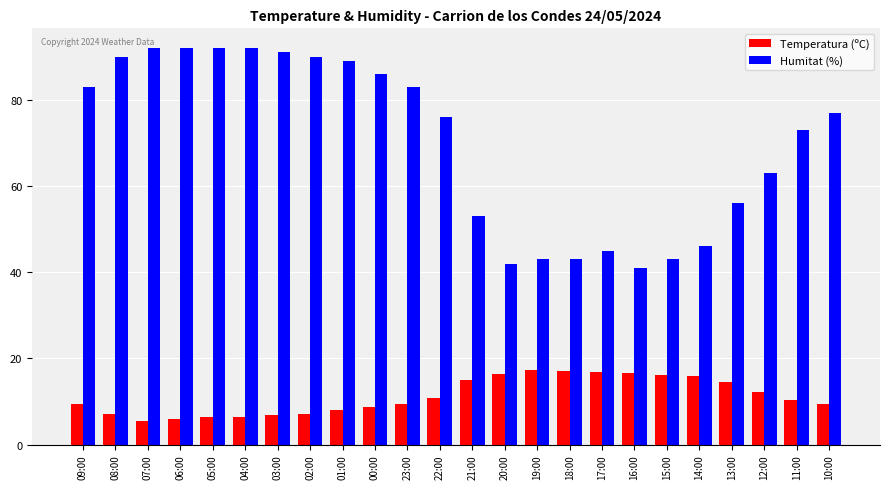

Rank the series by their average value, from highest to lowest.

Humitat (%), Temperatura (ºC)